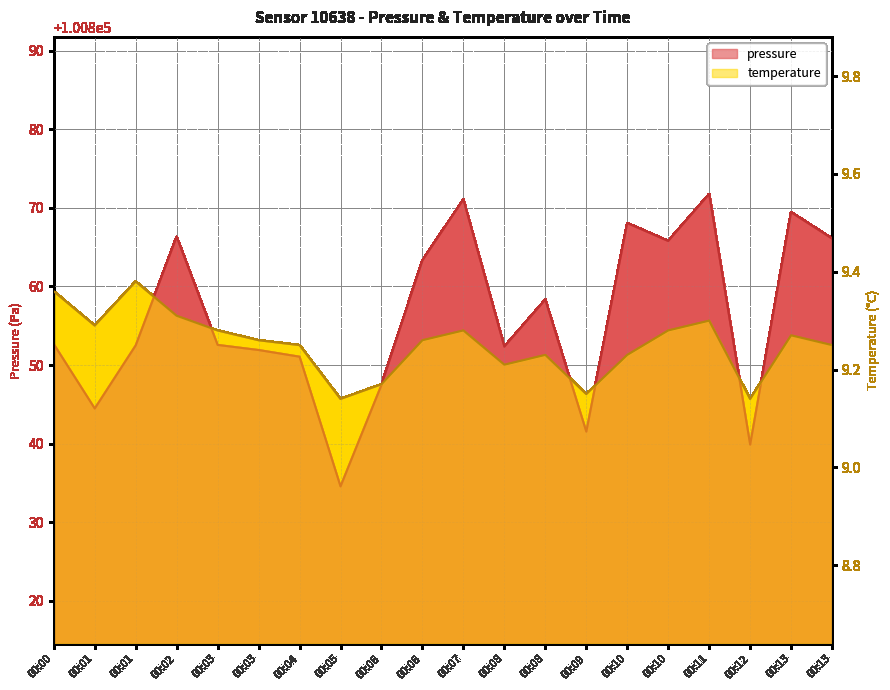

What is the minimum value for temperature?

9.1